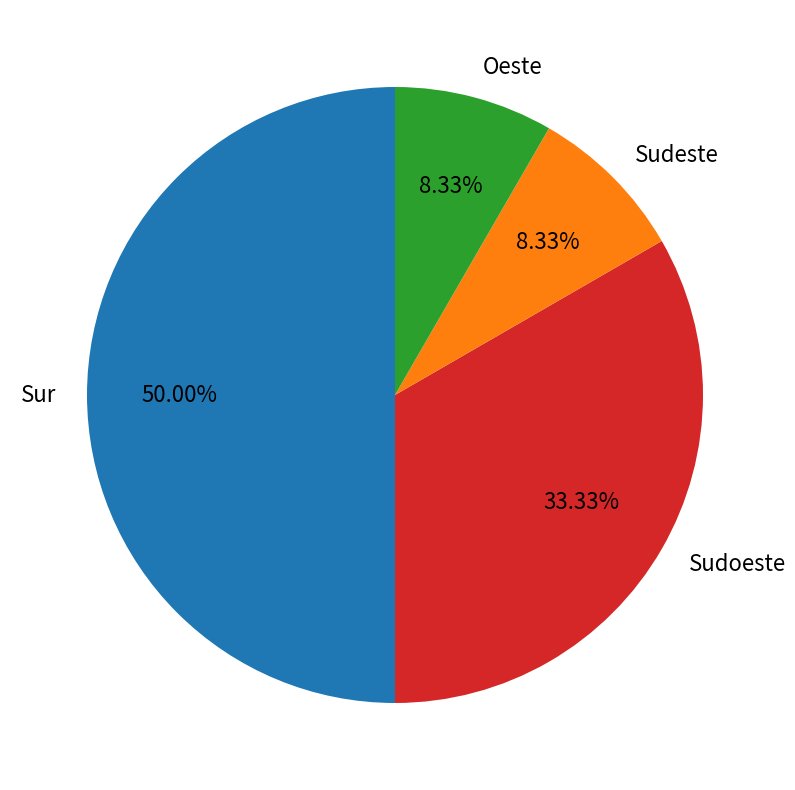

Between Sudoeste and Oeste, which is larger?

Sudoeste